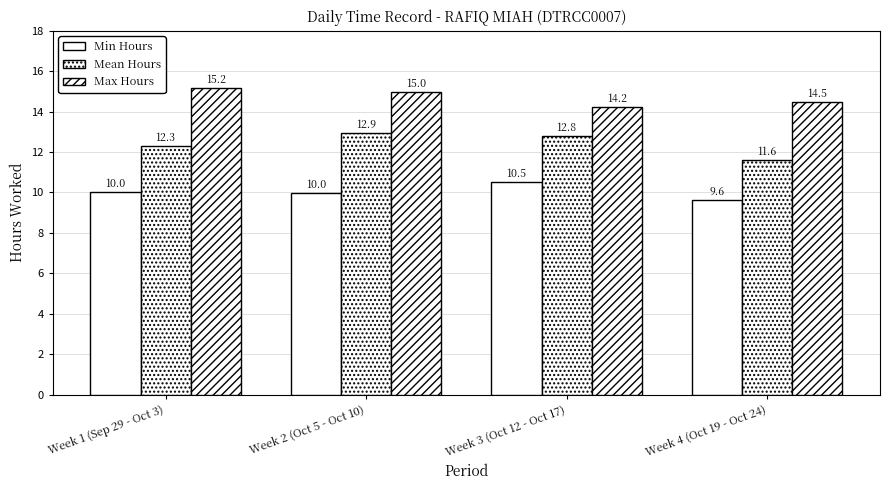

How many groups of bars are there?

4